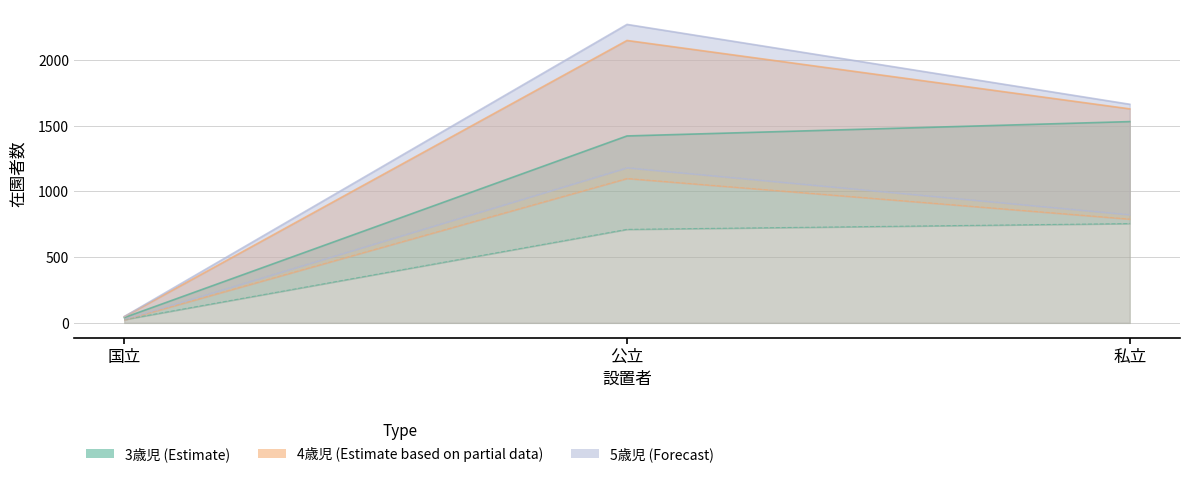

What position from the left is 公立?

2